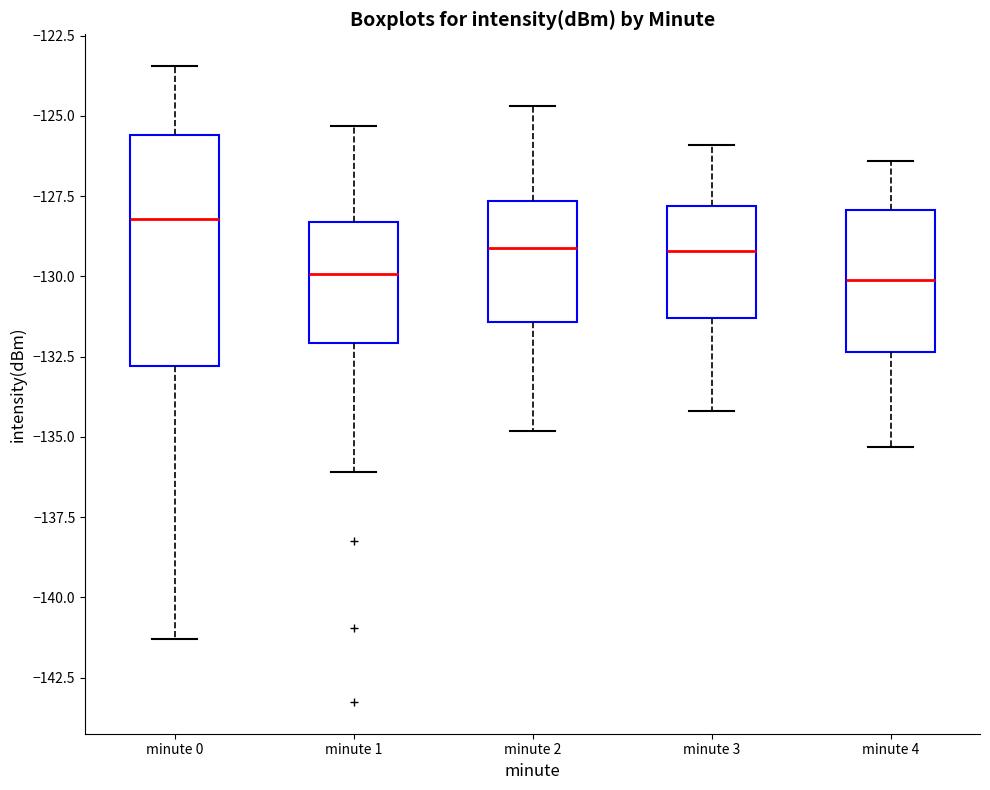

Where does the lower whisker of the box for minute 0 end on the y-axis? The values are not printed on the chart, so give them approximately, as read against the axis.

-141.5